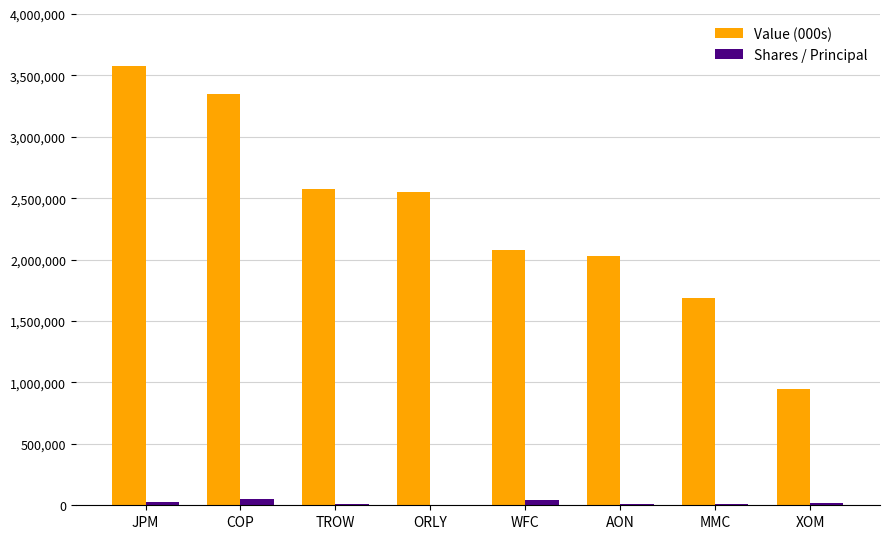

At which category is the sum across all series the highest?

JPM